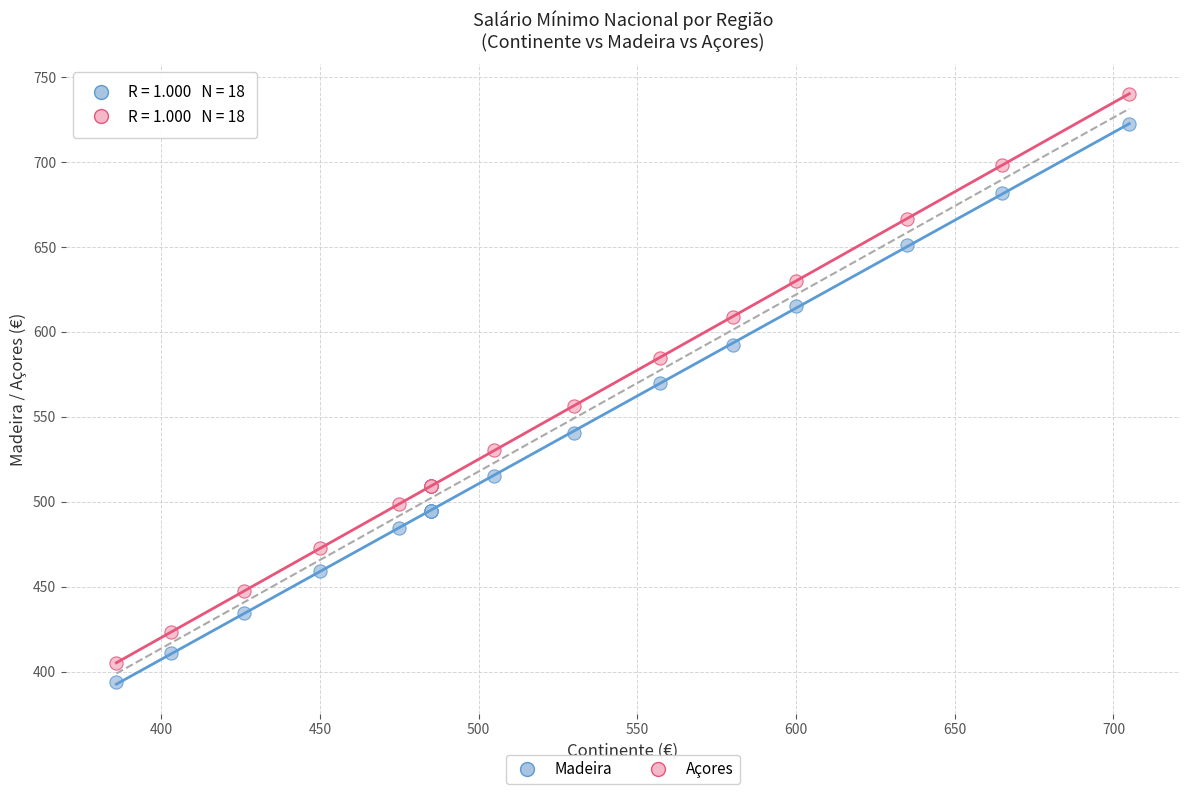

Across all series, what Y value is closest to 566?

570.0